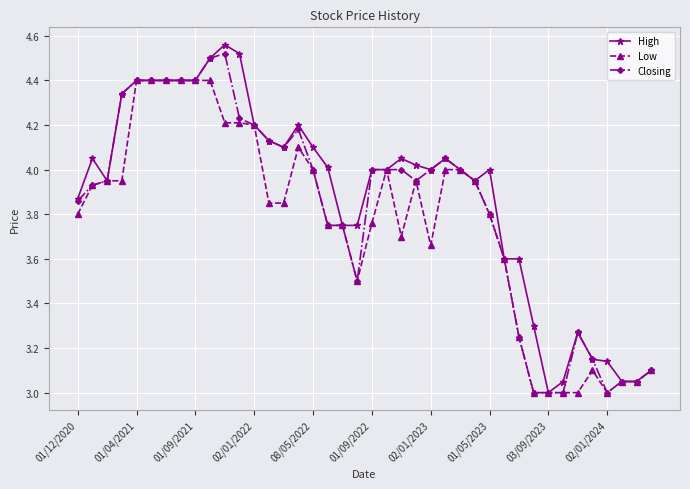

What is the value of the Low point at the 10th from the left?

4.4